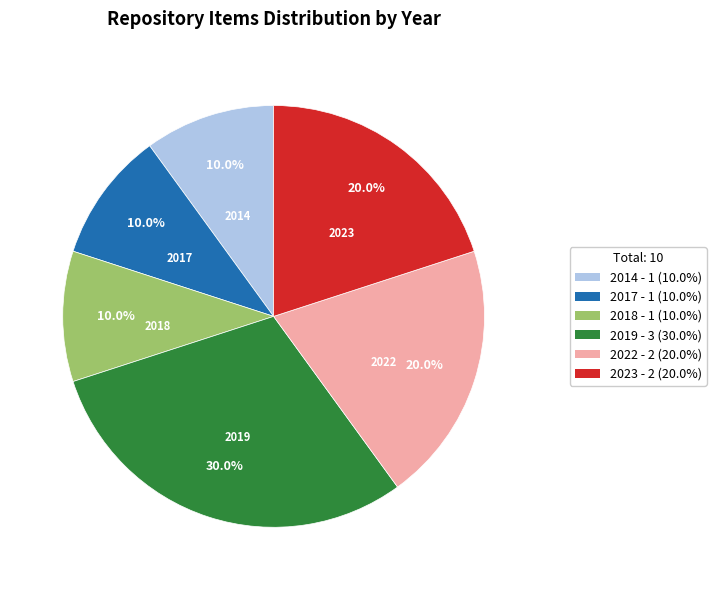

Is there any slice that represents more than half of the pie?

No